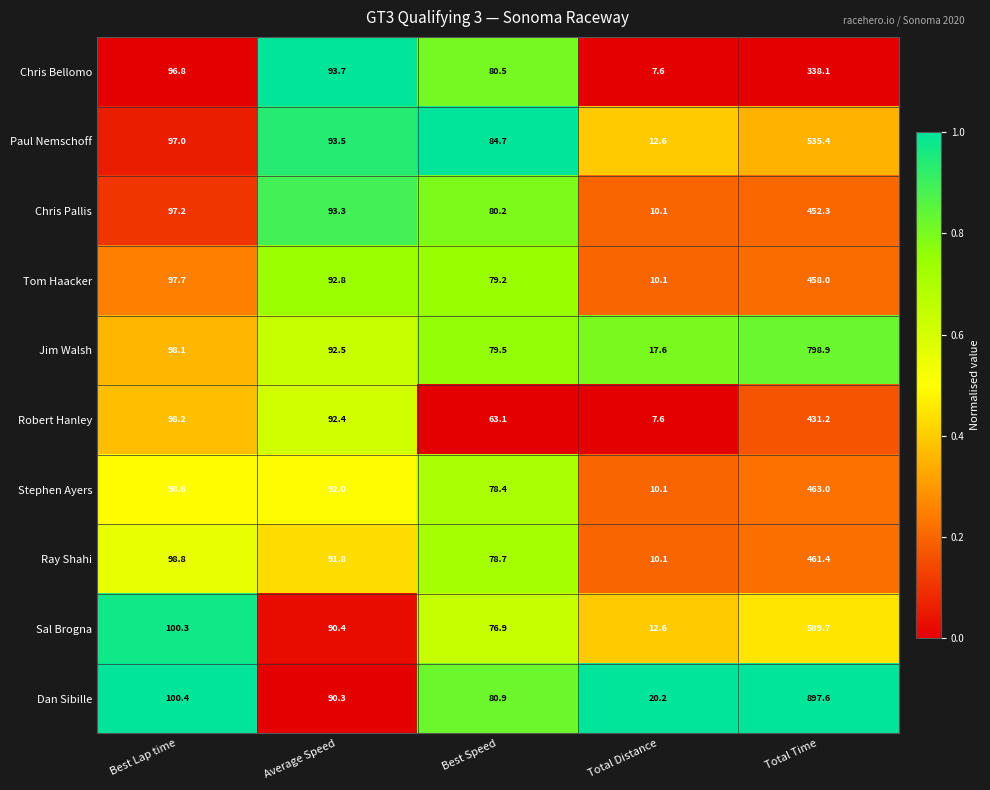

What is the average value of the Tom Haacker series?

147.6